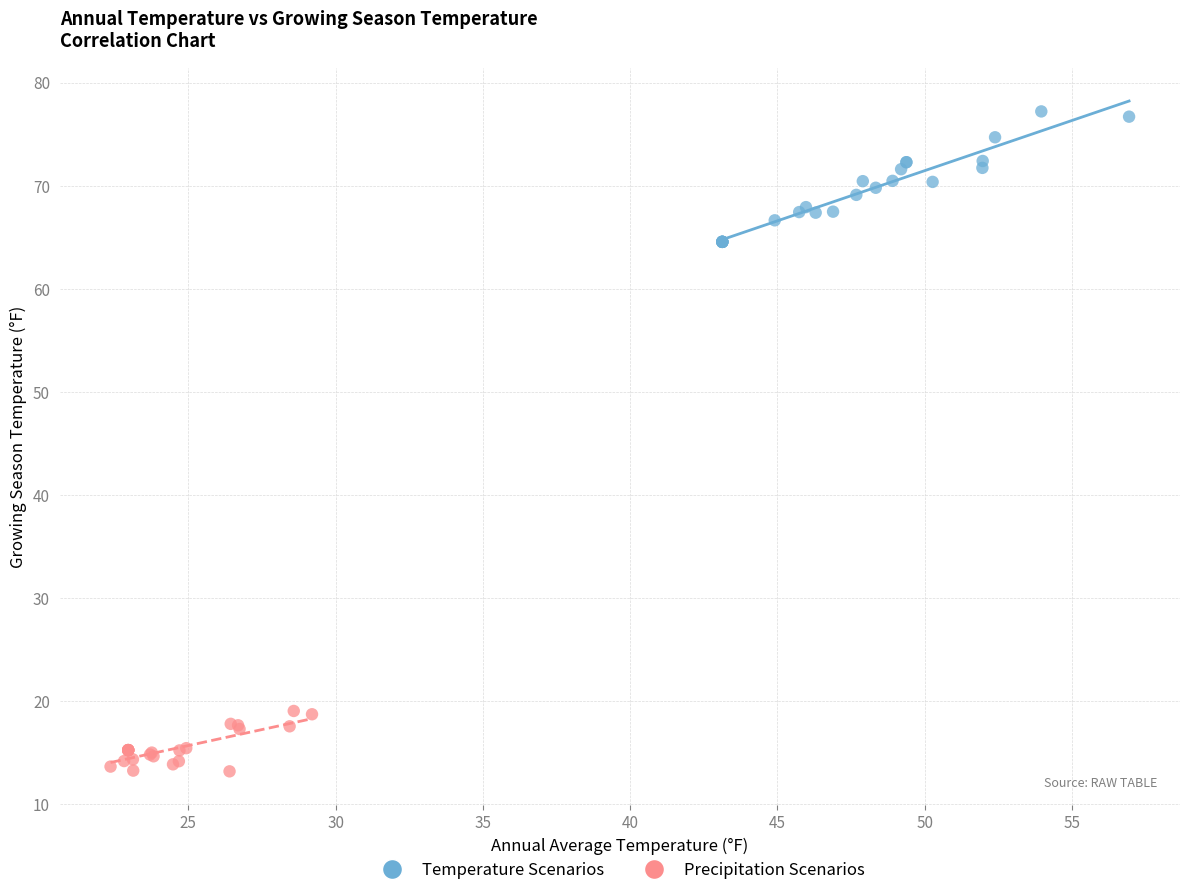

Which series reaches the minimum Y coordinate?

Precipitation Scenarios